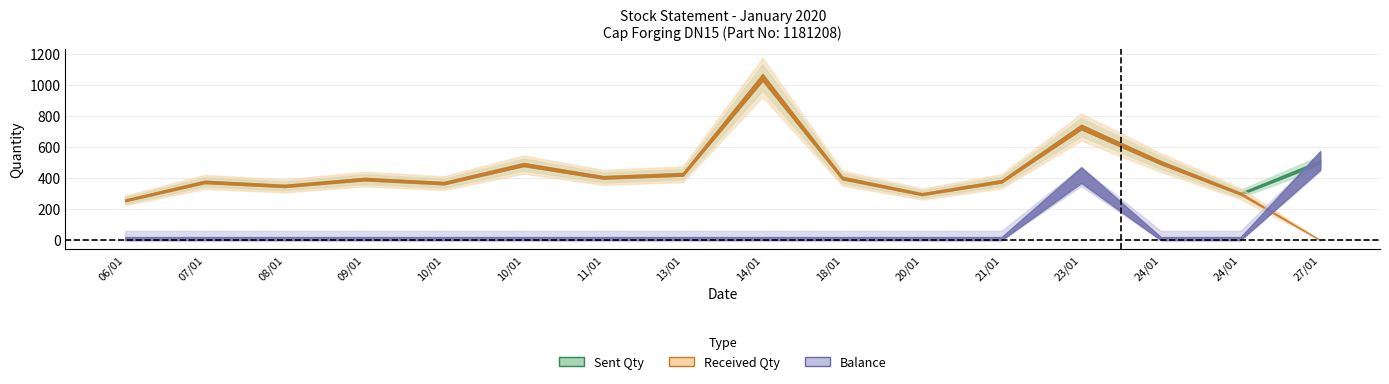

What are all the series names shown in the legend?

Sent Qty, Received Qty, Balance